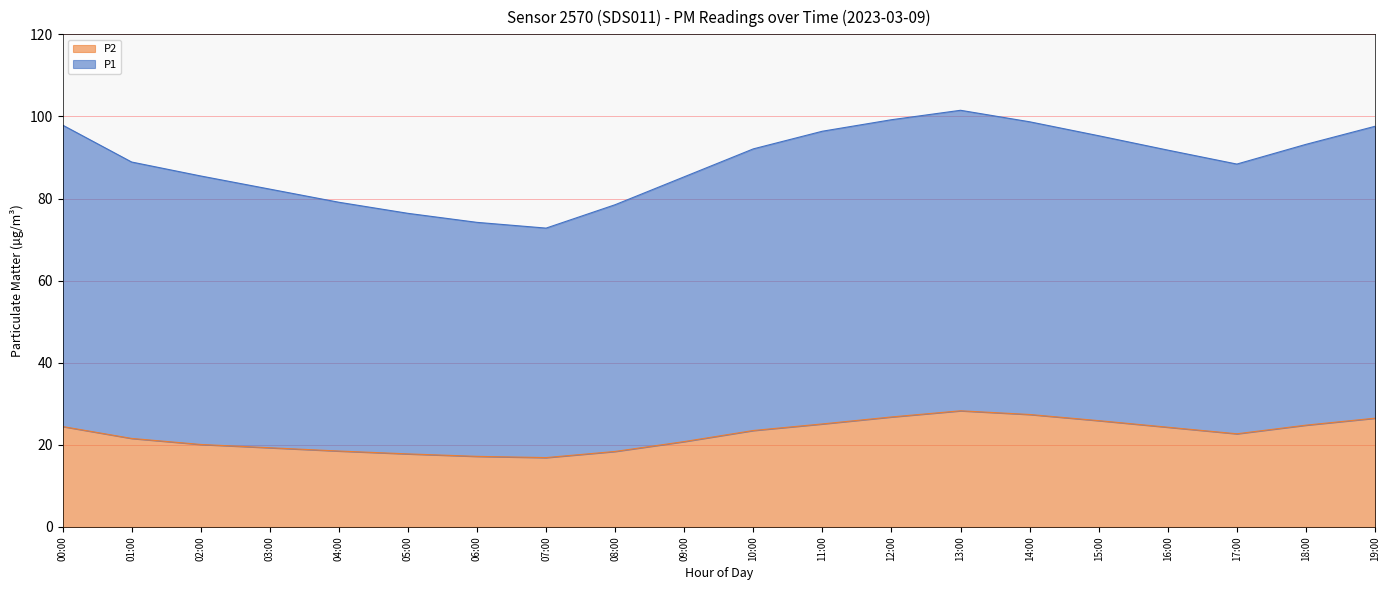

What are all the series names shown in the legend?

P2, P1